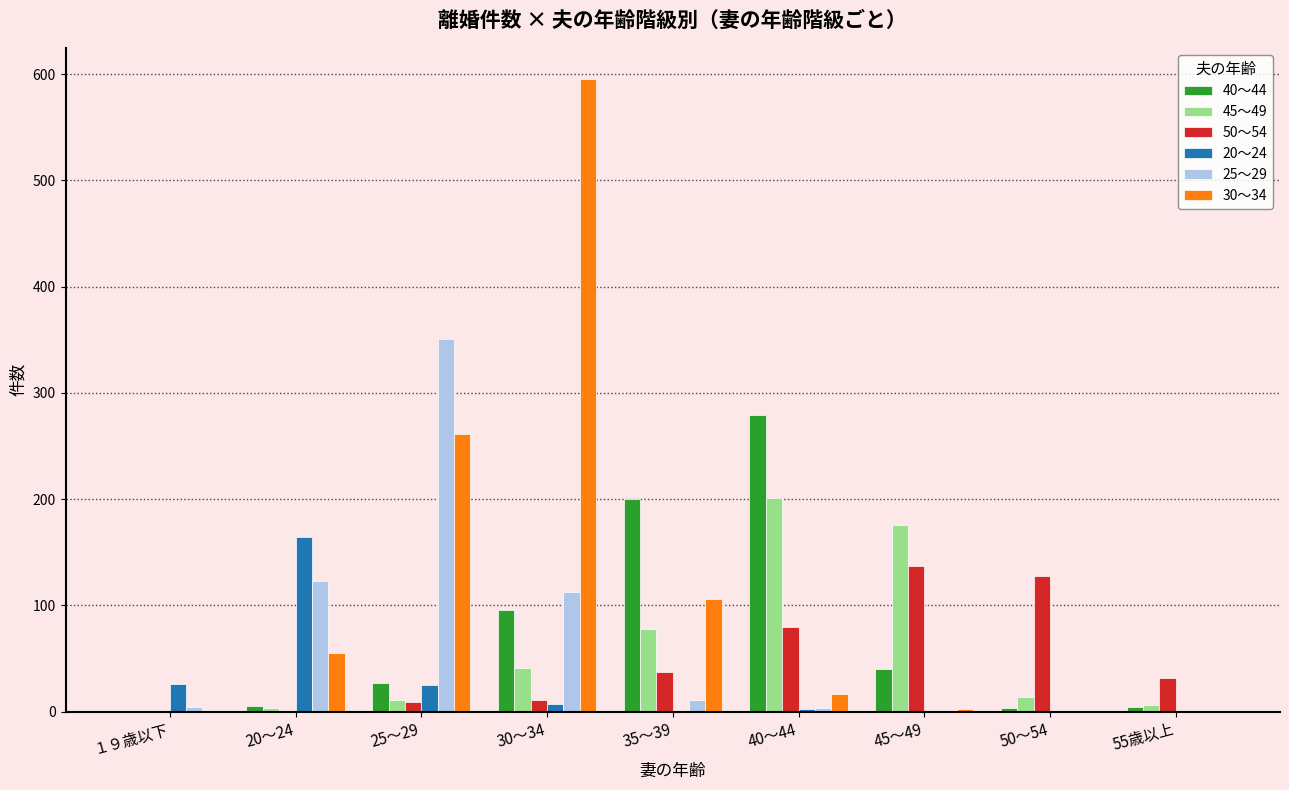

Which series has the largest total across all categories?

30～34